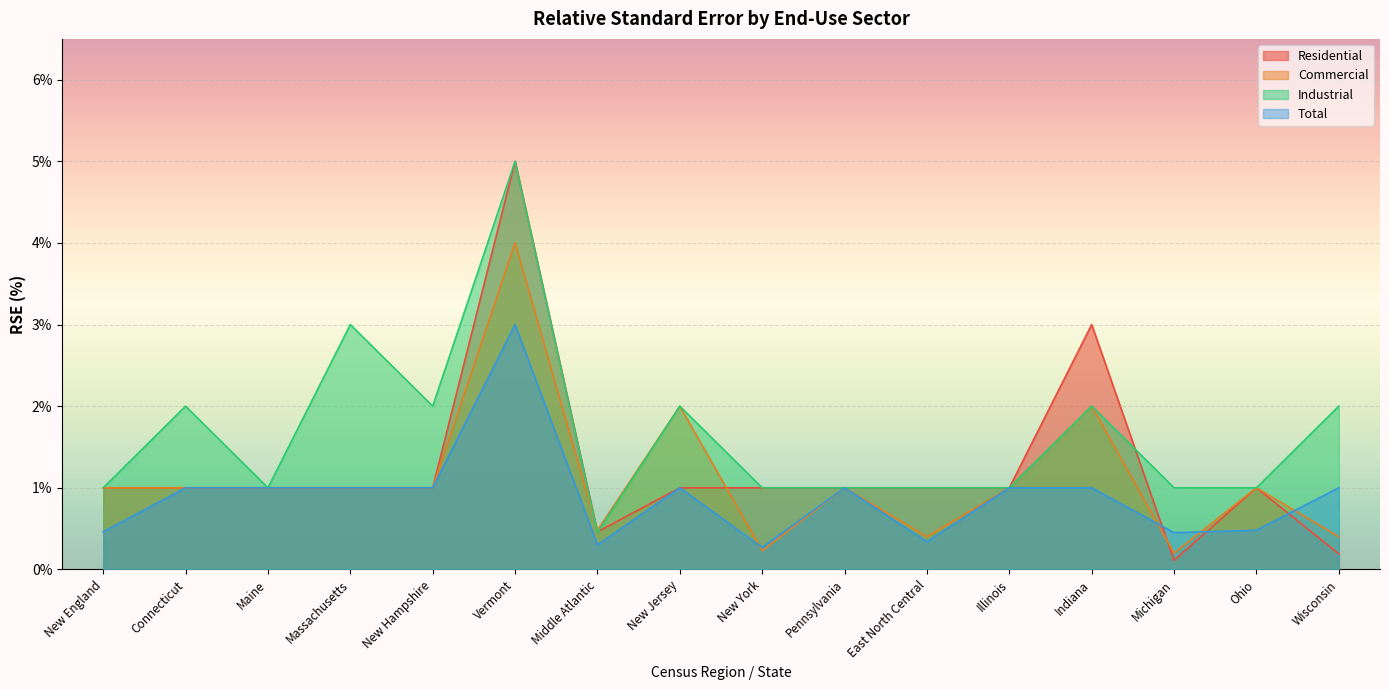

How many series are shown in this chart?

4